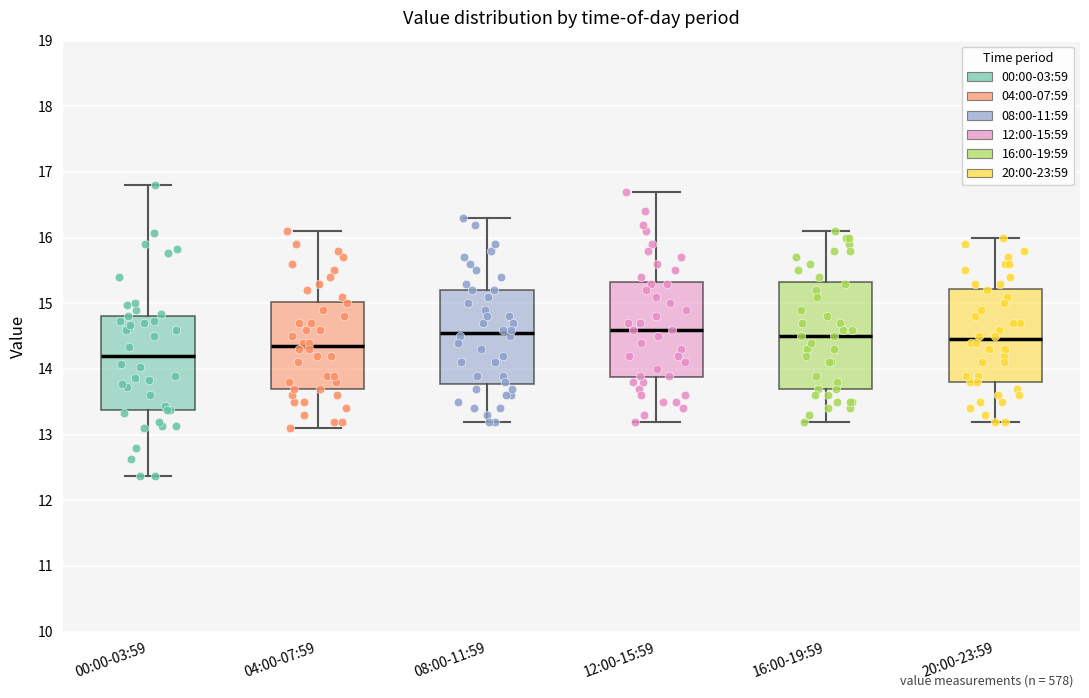

Where is the lower edge of the box for 08:00-11:59 on the y-axis? The values are not printed on the chart, so give them approximately, as read against the axis.

13.8